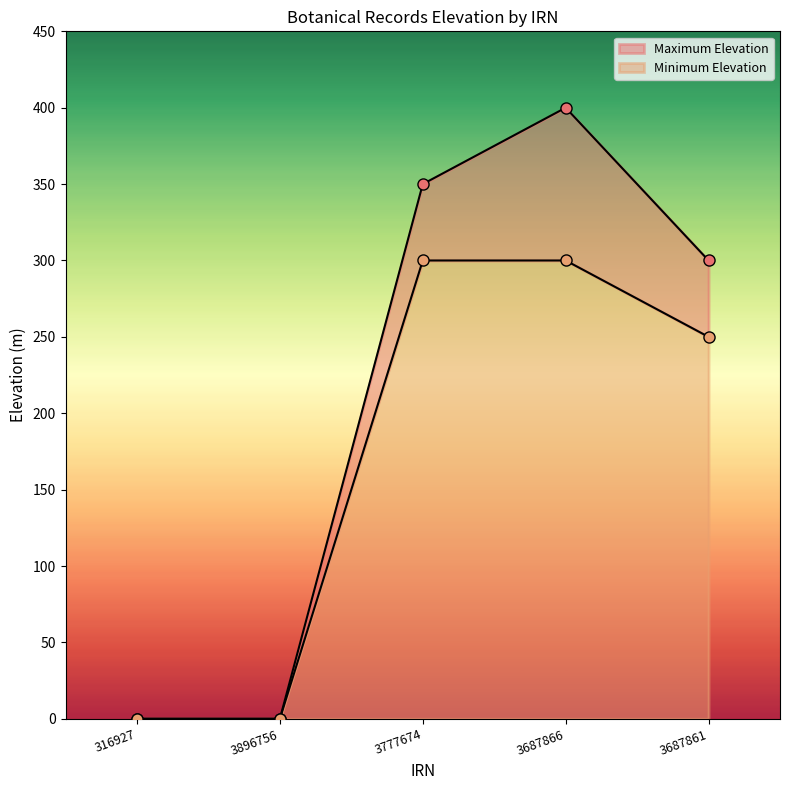

What is the sum of all Maximum Elevation values?

1050